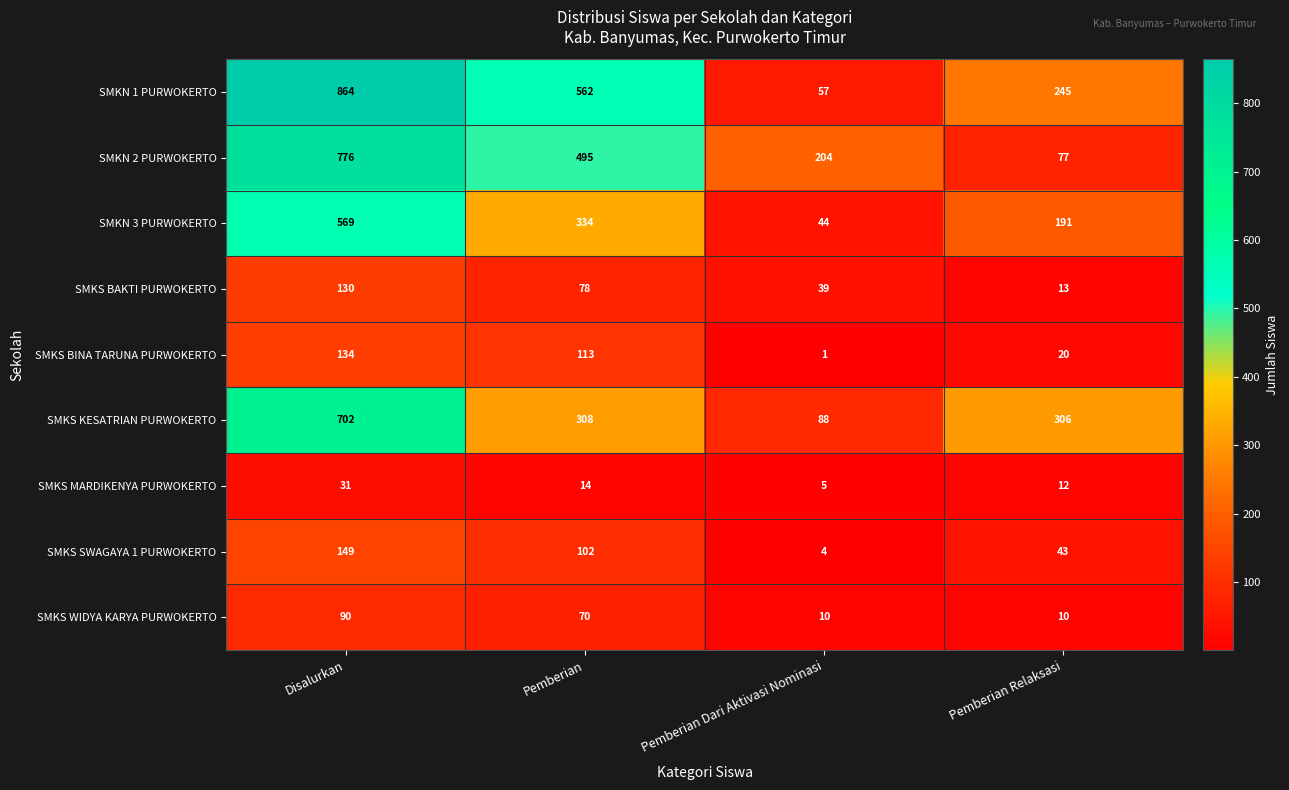

How many data points does each series have?

4